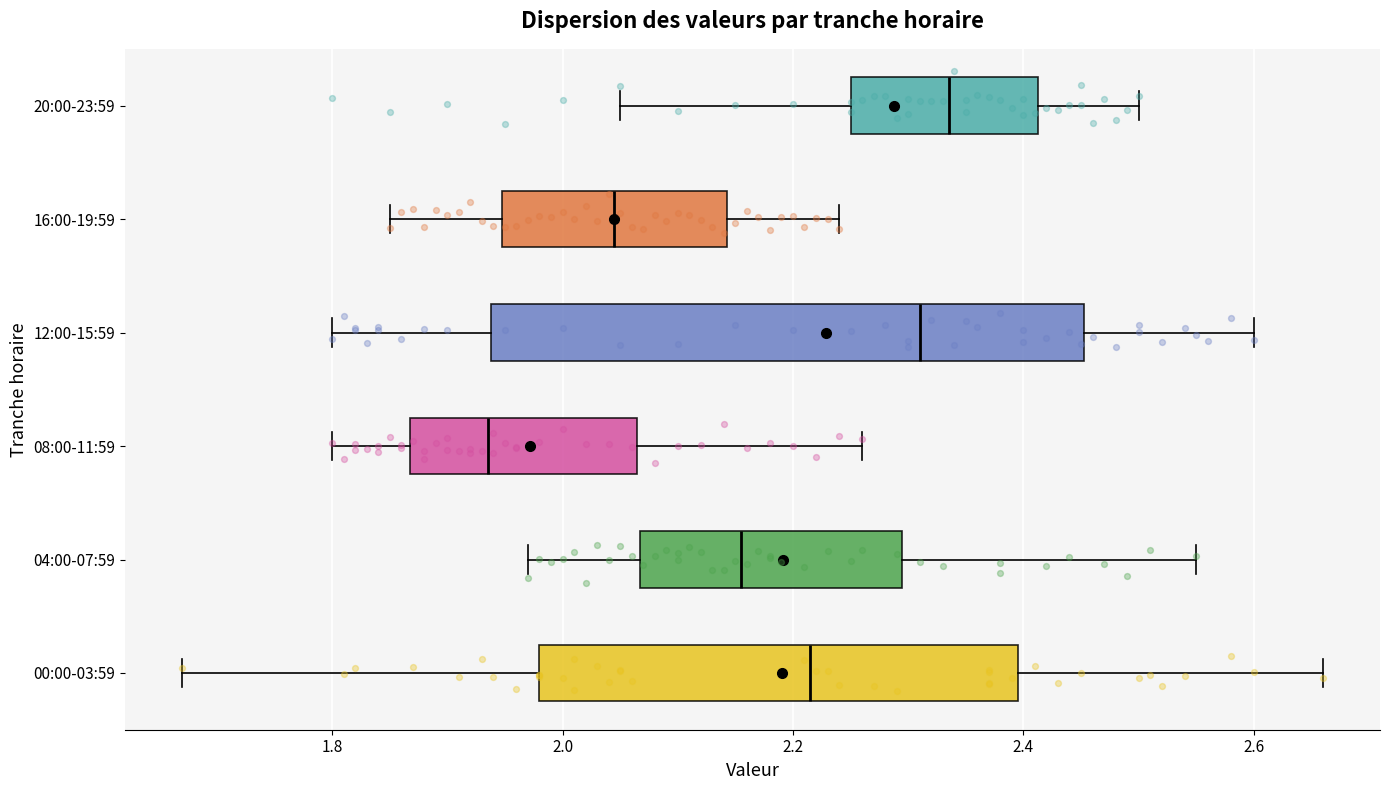

Reading bottom to top, transcribe this box plot: for each box, give where its median line is, the range the box spans, and where its two whiskers end, as read against the x-axis. The values are not printed on the chart, so give them approximately, as read against the axis.

00:00-03:59: median 2.22, box 1.98 to 2.40, whiskers 1.68 to 2.66
04:00-07:59: median 2.16, box 2.06 to 2.30, whiskers 1.98 to 2.56
08:00-11:59: median 1.94, box 1.86 to 2.06, whiskers 1.80 to 2.26
12:00-15:59: median 2.32, box 1.94 to 2.46, whiskers 1.80 to 2.60
16:00-19:59: median 2.04, box 1.94 to 2.14, whiskers 1.86 to 2.24
20:00-23:59: median 2.34, box 2.26 to 2.42, whiskers 2.06 to 2.50